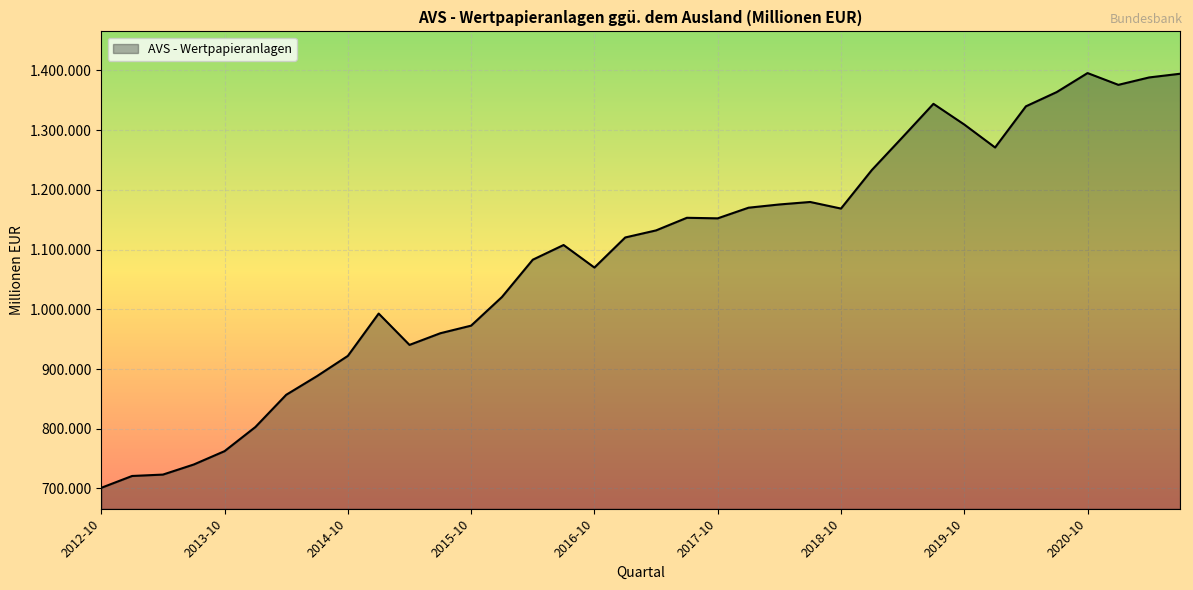

Reading right to left, transcribe all the data shown in this chart.

2021-07=1394492	2021-04=1388335	2021-01=1375927	2020-10=1395649	2020-07=1363822	2020-04=1339957	2020-01=1271013	2019-10=1309498	2019-07=1344125	2019-04=1288357	2019-01=1233202	2018-10=1168729	2018-07=1179760	2018-04=1175593	2018-01=1170173	2017-10=1152359	2017-07=1153280	2017-04=1132151	2017-01=1120327	2016-10=1069928	2016-07=1107700	2016-04=1083075	2016-01=1020629	2015-10=972662	2015-07=959931	2015-04=940400	2015-01=992903	2014-10=921991	2014-07=888159	2014-04=856856	2014-01=802876	2013-10=762471	2013-07=740094	2013-04=723216	2013-01=720886	2012-10=701074